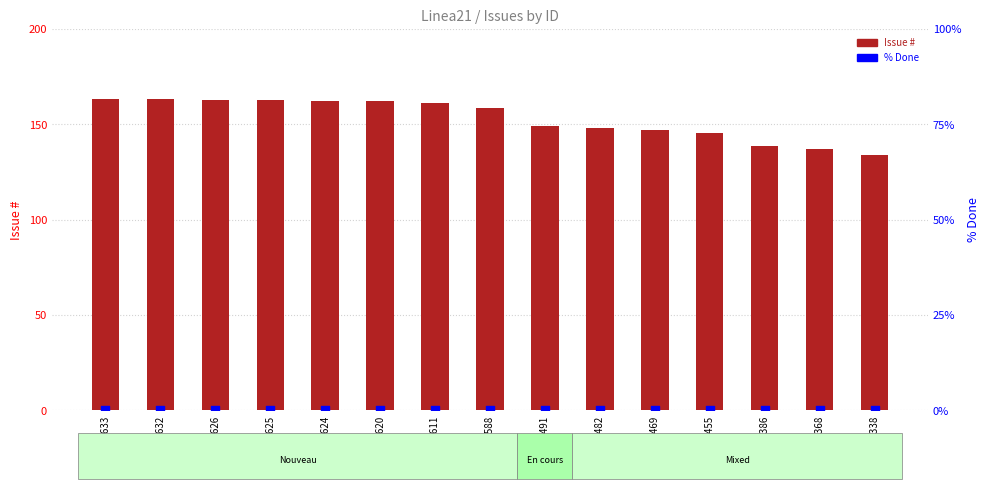

What is the total value across all series at #1611?

161.1